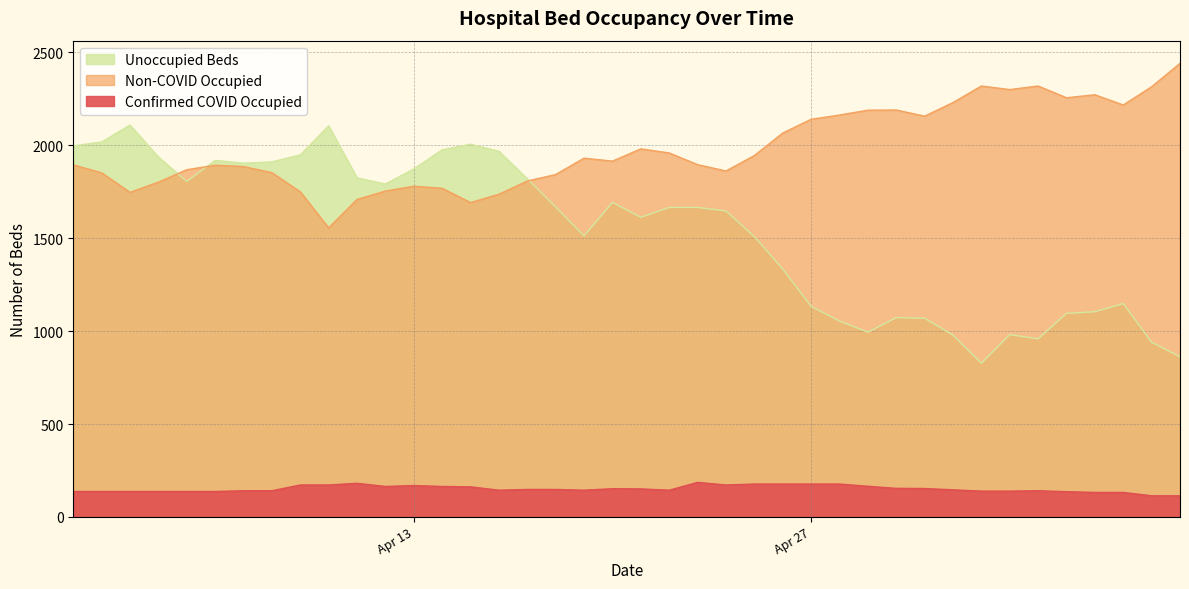

At 18, list the series in order from smallest to largest.

Confirmed COVID Occupied, Unoccupied Beds, Non-COVID Occupied